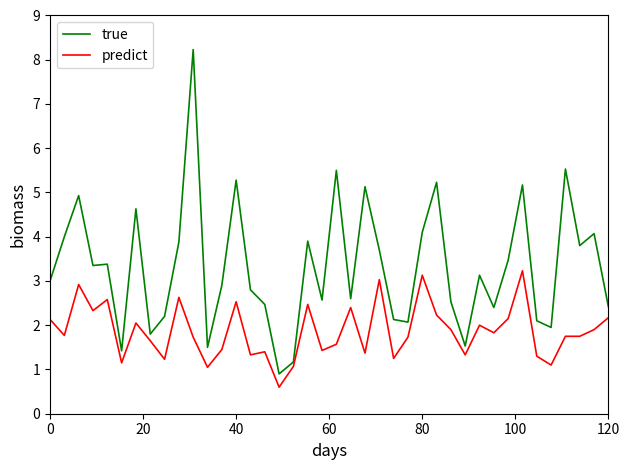

List the series in order of their overall mean, highest first.

true, predict